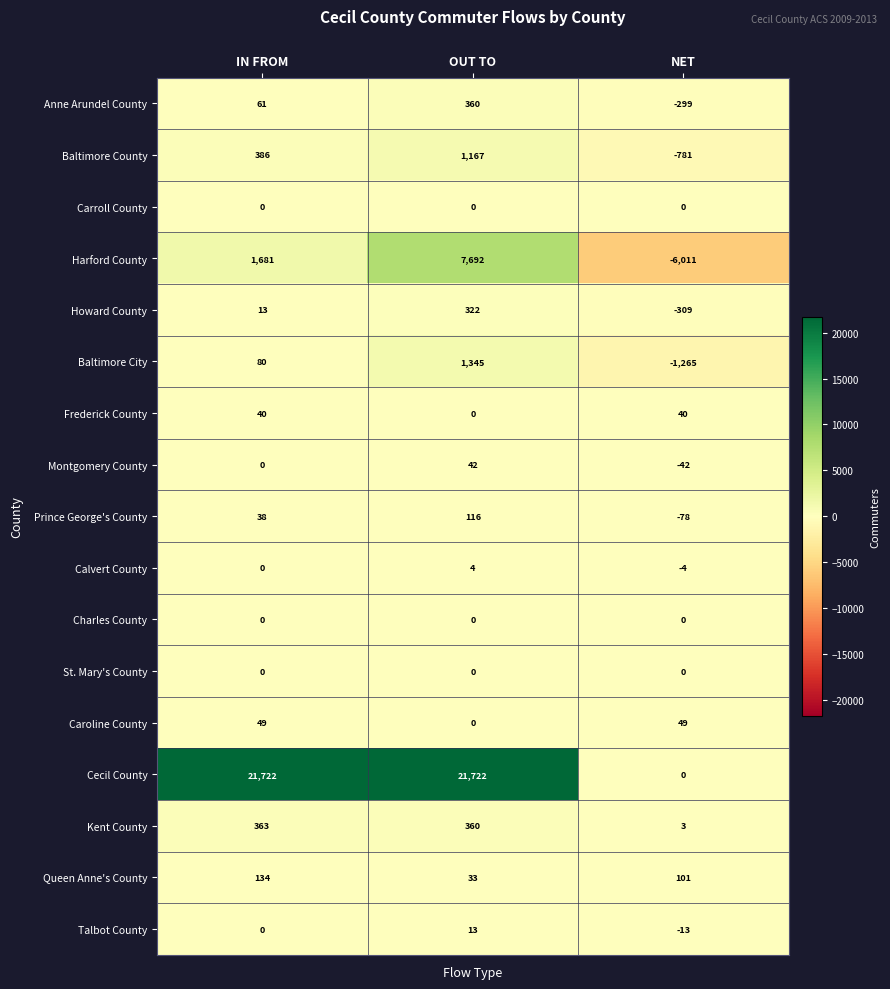

List the labels in order of Baltimore City value, largest first.

OUT TO, IN FROM, NET